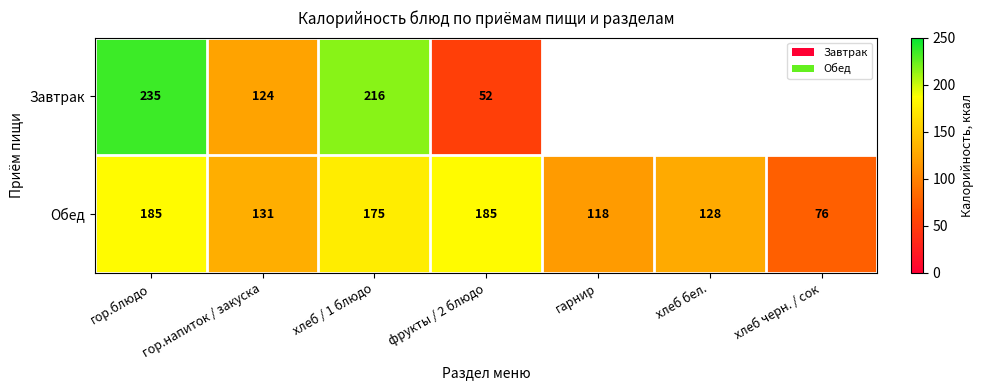

Is it true that Обед equals 251 at фрукты / 2 блюдо?

False